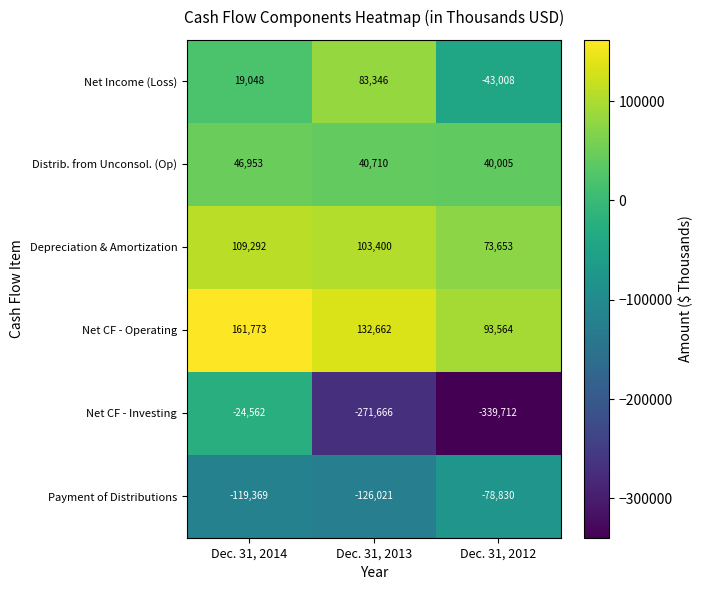

The Distrib. from Unconsol. (Op) series shows 52014 at Dec. 31, 2012. True or false?

False